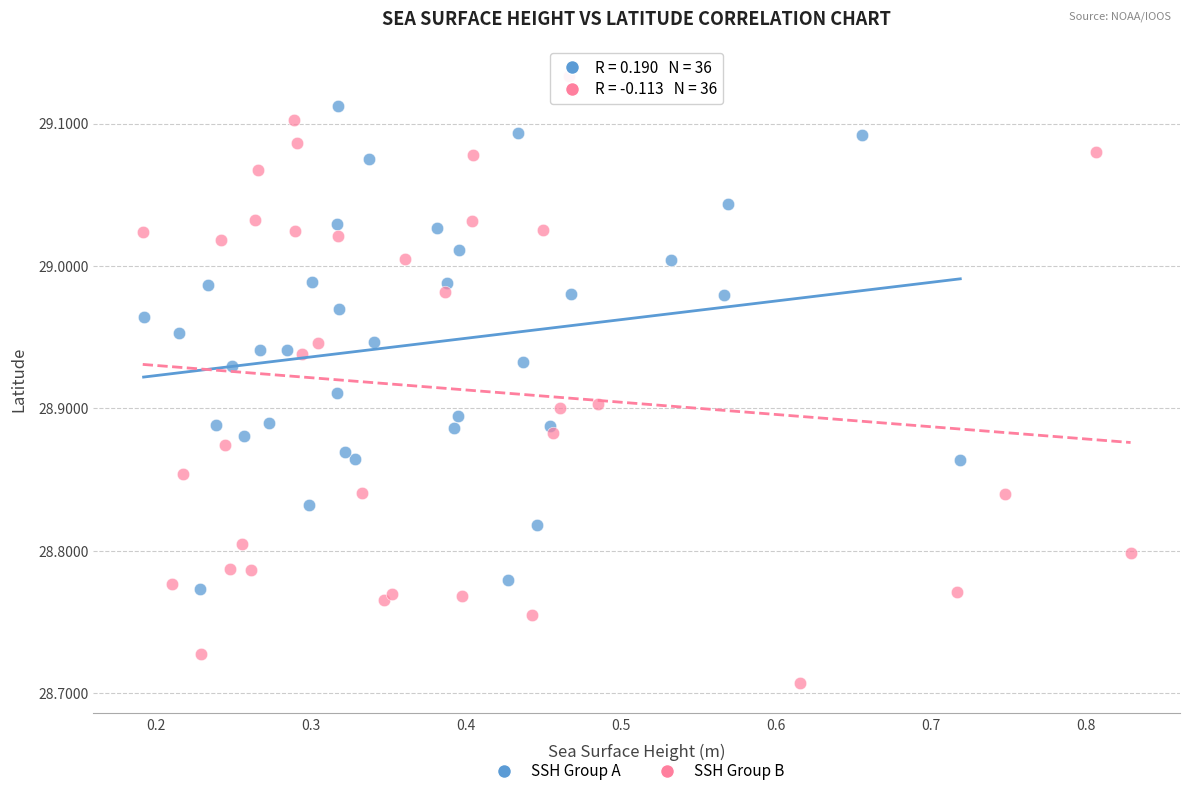

Which series has the widest spread of Y values?

SSH Group B